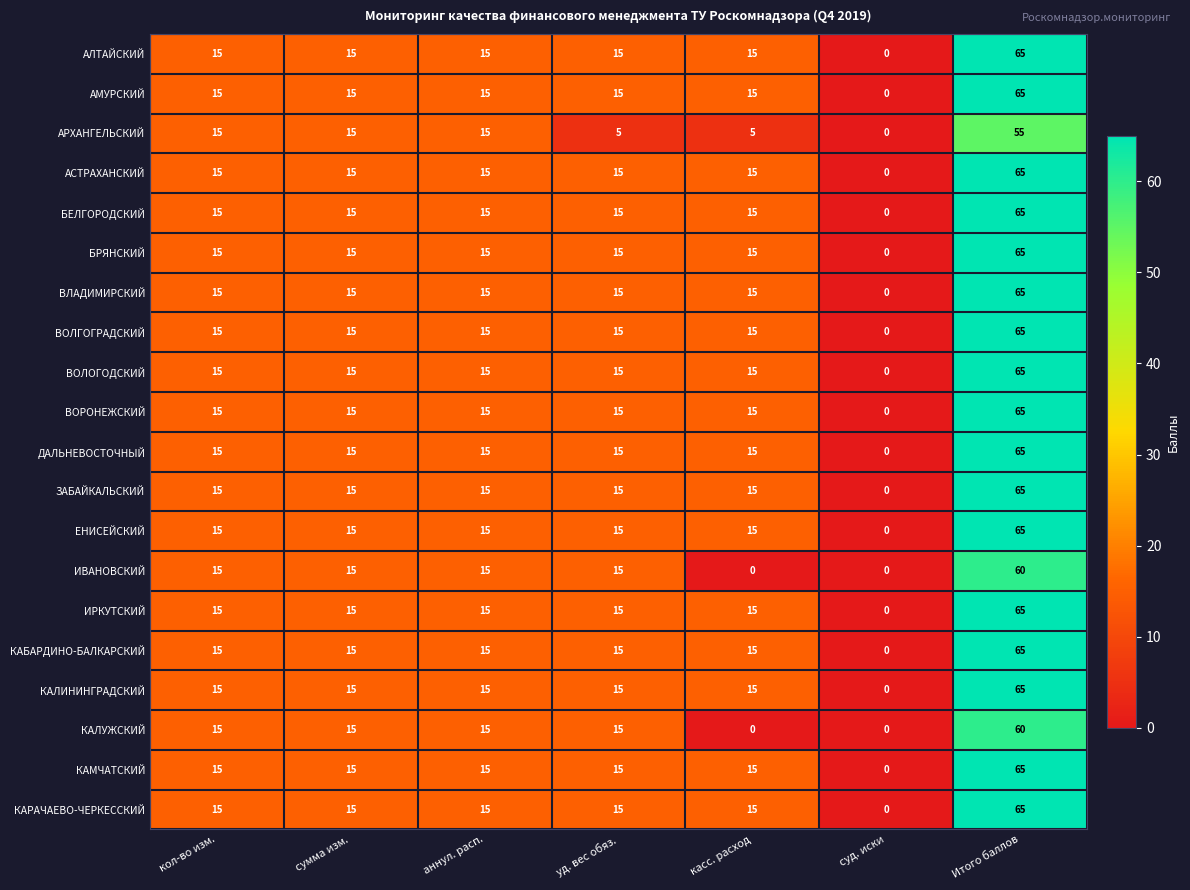

What value does the КАЛИНИНГРАДСКИЙ series have at аннул. расп., to the nearest 5?

15